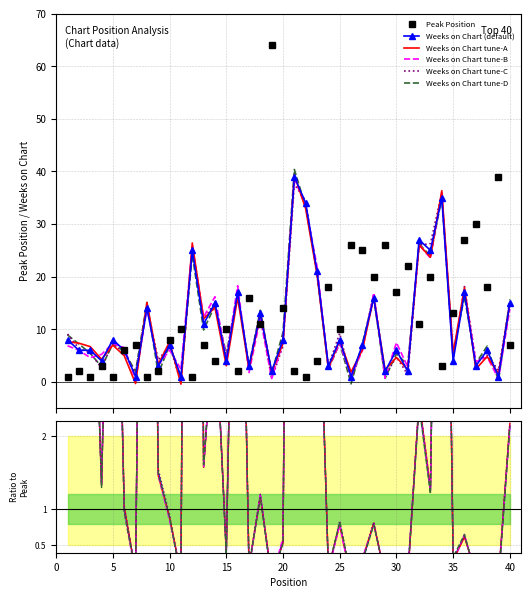

How many interior local peaks does the Weeks on Chart series have?

15